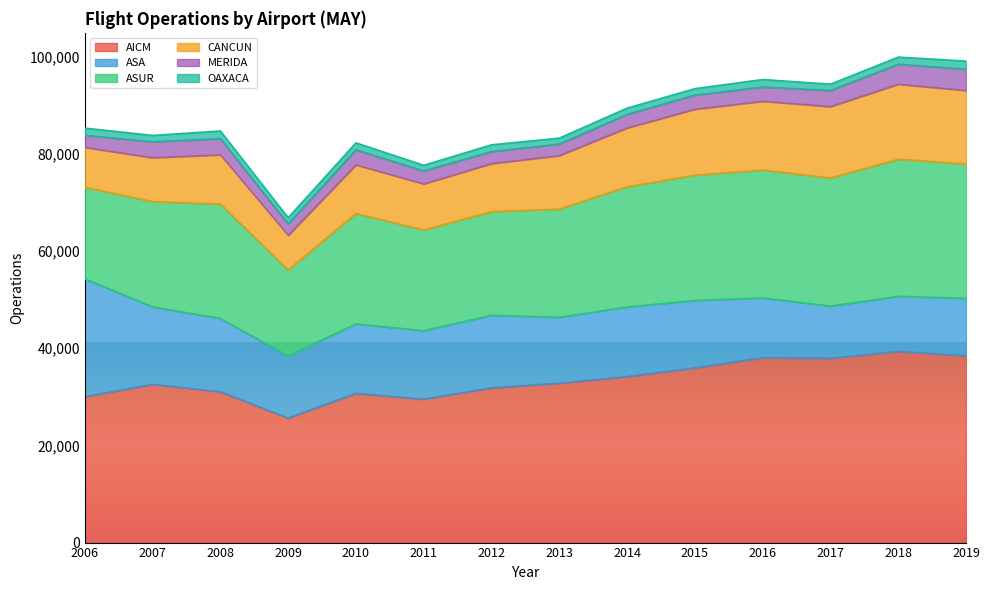

At which category is the sum across all series the highest?

2018